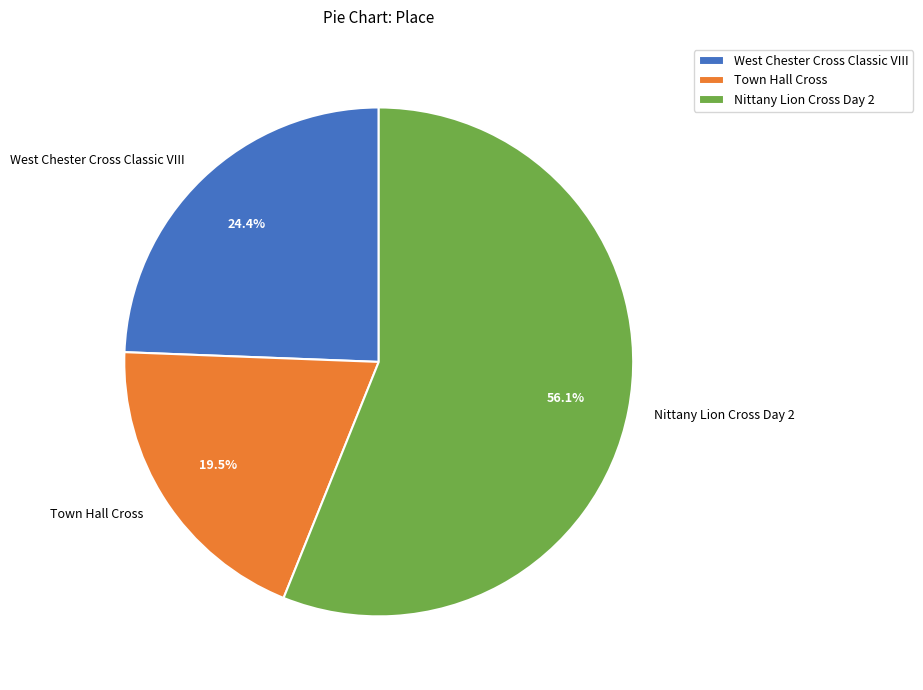

To the nearest percent, what percentage of the pie is Nittany Lion Cross Day 2?

56%